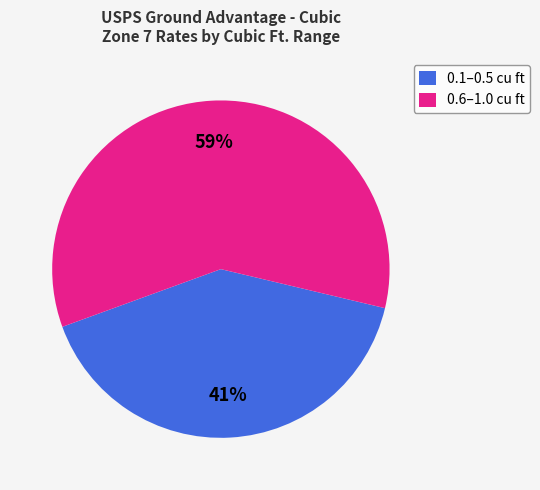

Which has a higher value, 0.6–1.0 cu ft or 0.1–0.5 cu ft?

0.6–1.0 cu ft